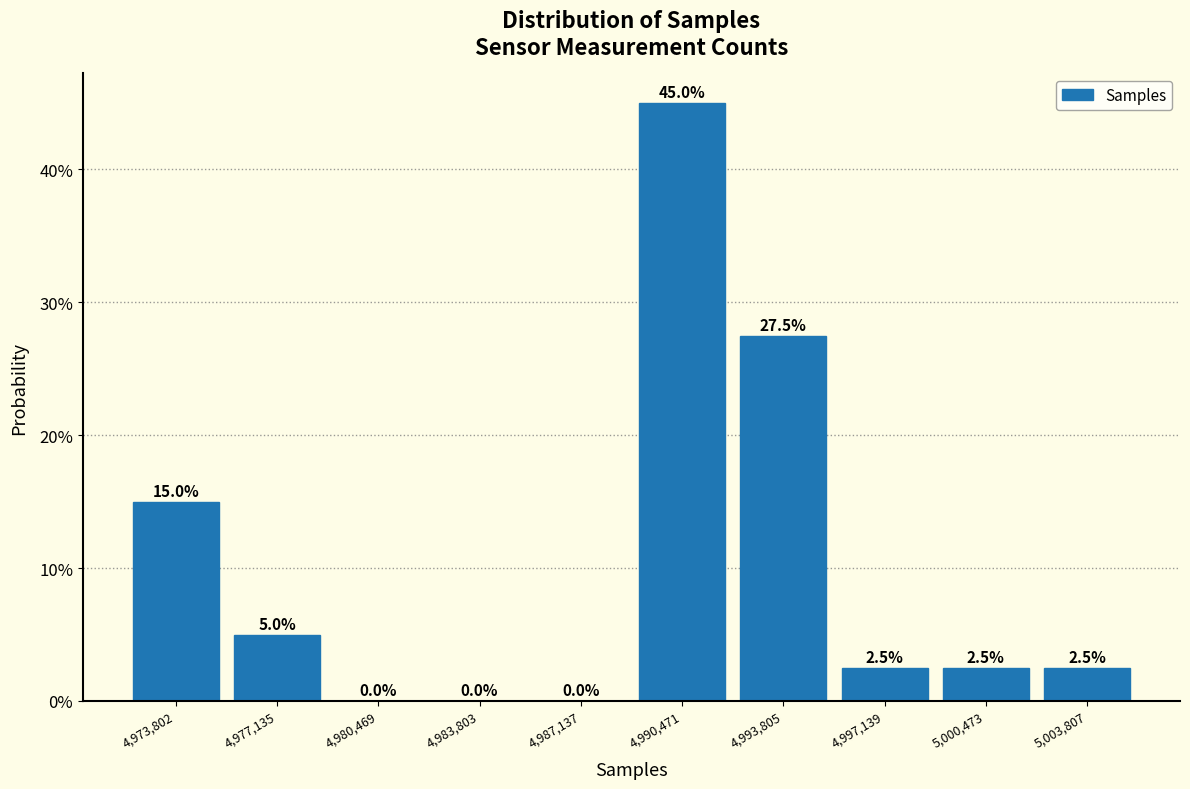

Are the bars horizontal?

No